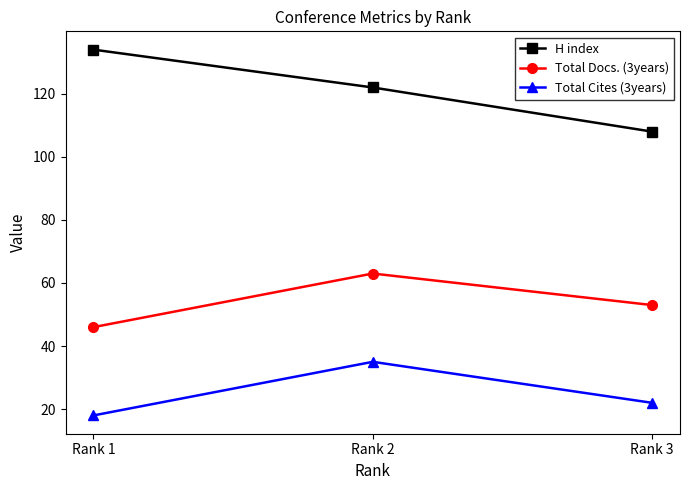

Which label corresponds to the largest value in the chart?

Rank 1